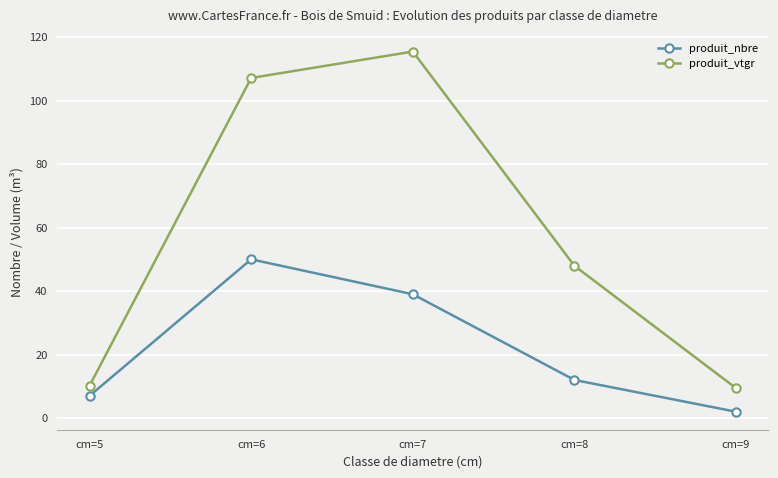

The value of produit_vtgr at cm=8 is 32.7. True or false?

False